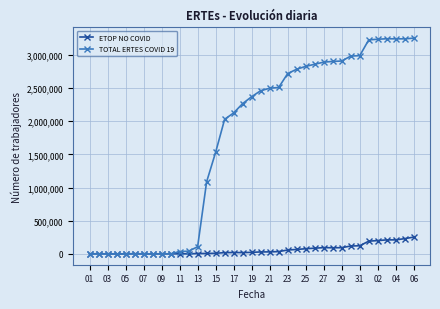

True or false: TOTAL ERTES COVID 19 has more than 0 points higher than both neighbors.

True